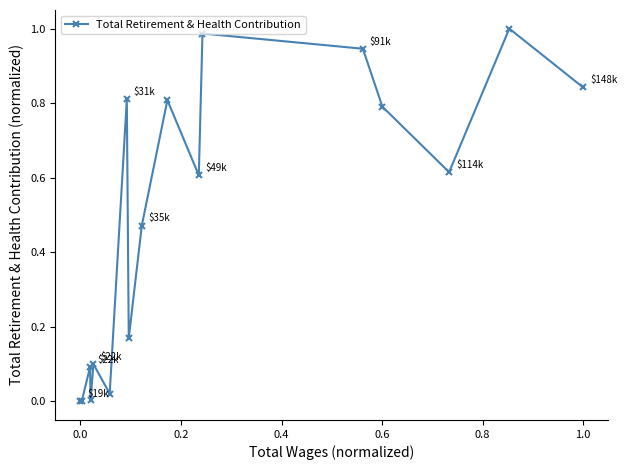

What is the sum of all values?

8.3